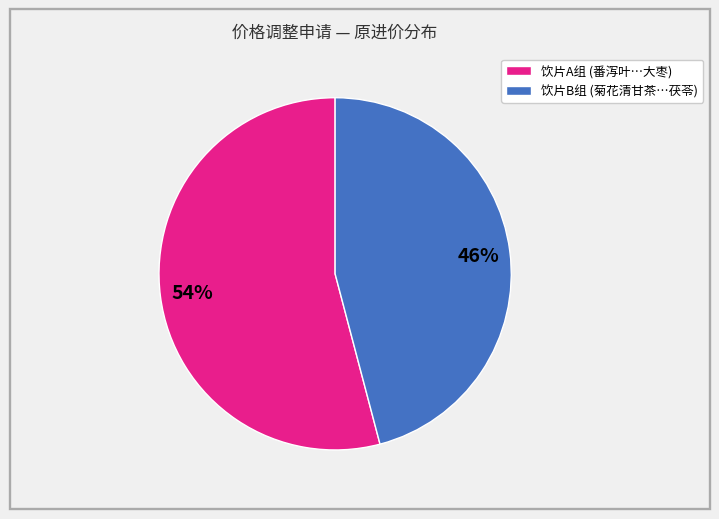

To the nearest percent, what is the difference between the largest and smallest slice percentages?

8%